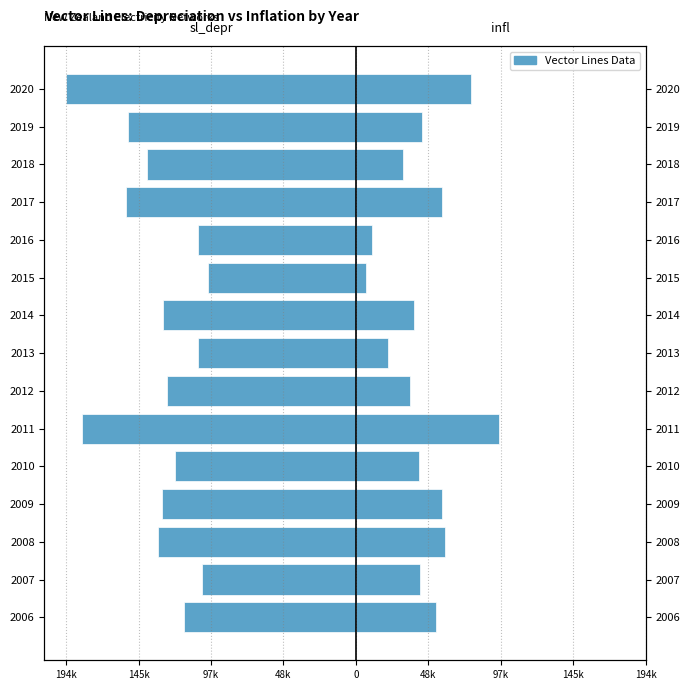

What is the spread (max minus min) of values at 2015?

105436.0